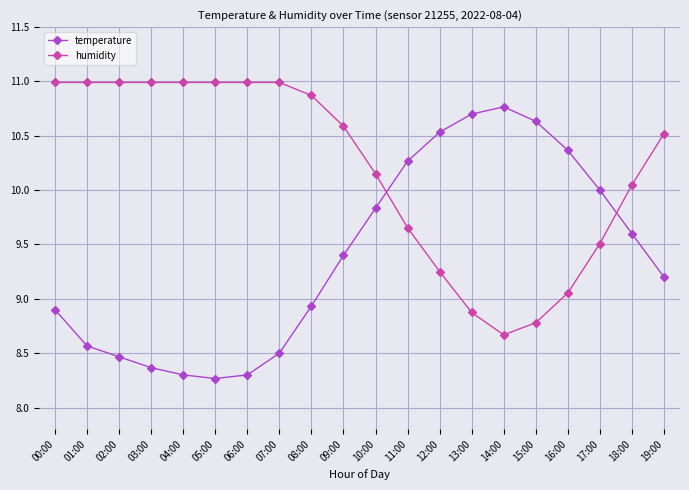

What are all the series names shown in the legend?

temperature, humidity